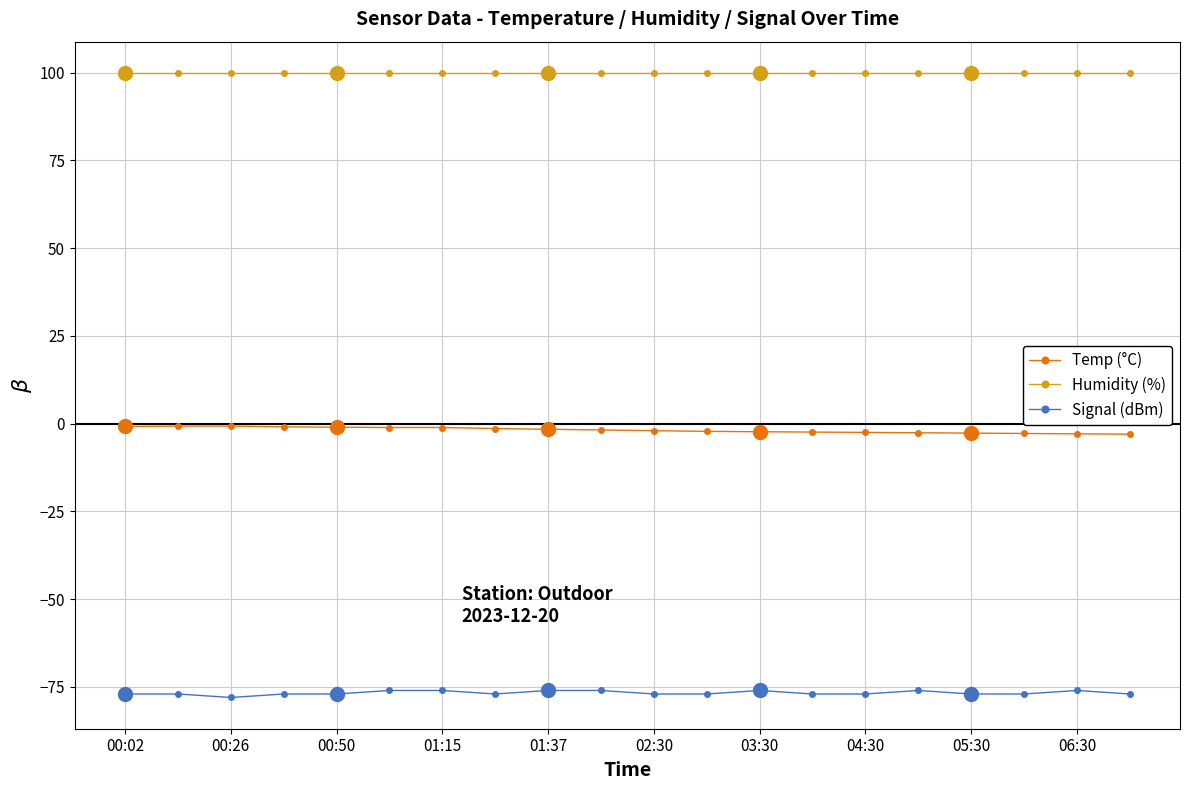

True or false: Humidity (%) has a value of 99.9 at 00:50.

True